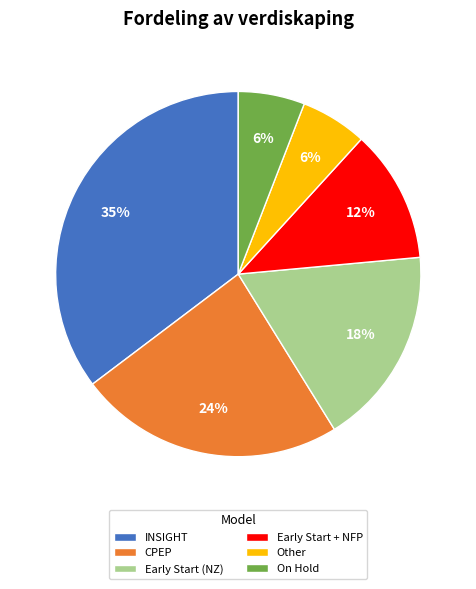

Does CPEP account for over 50% of the chart?

No